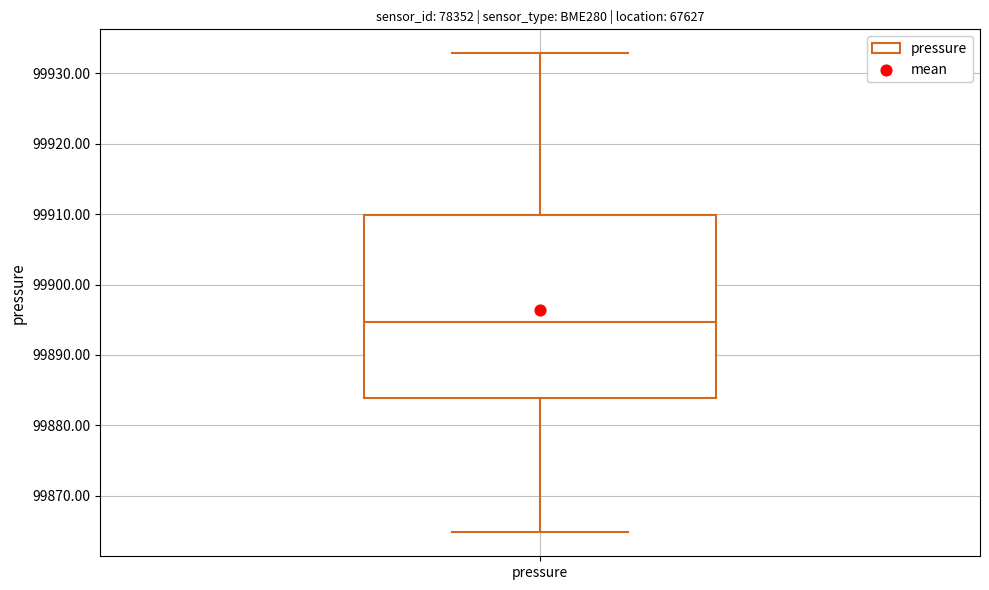

Read this box plot against the y-axis: the position of the median line, the range covered by the box, and the ends of both whiskers. The values are not printed on the chart, so give them approximately, as read against the axis.

median 99895, box 99884 to 99910, whiskers 99865 to 99933